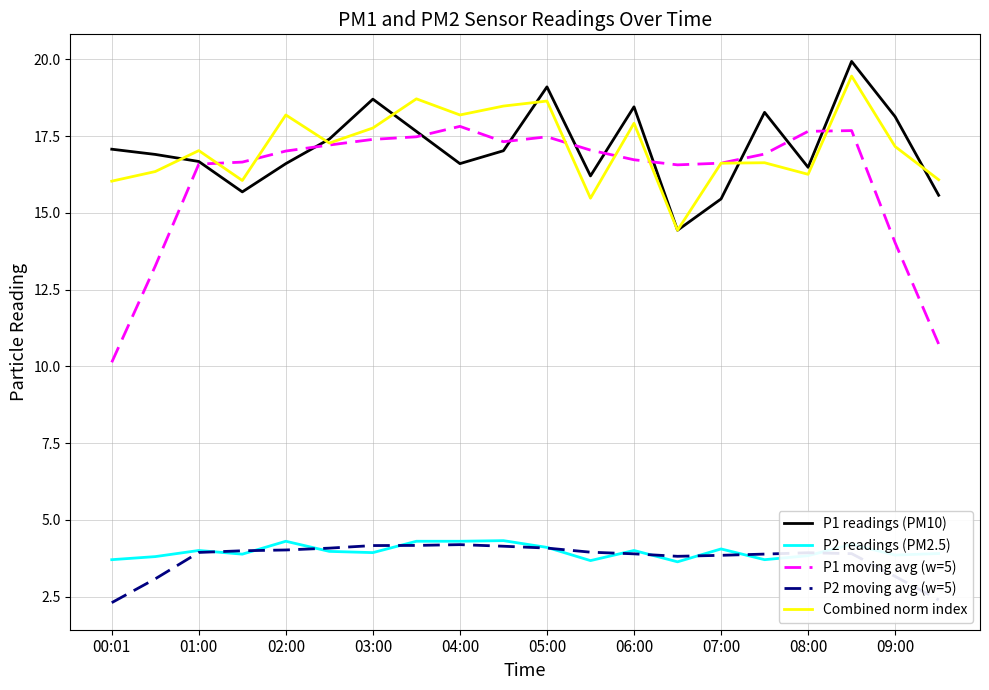

What is the smallest value displayed?

2.3